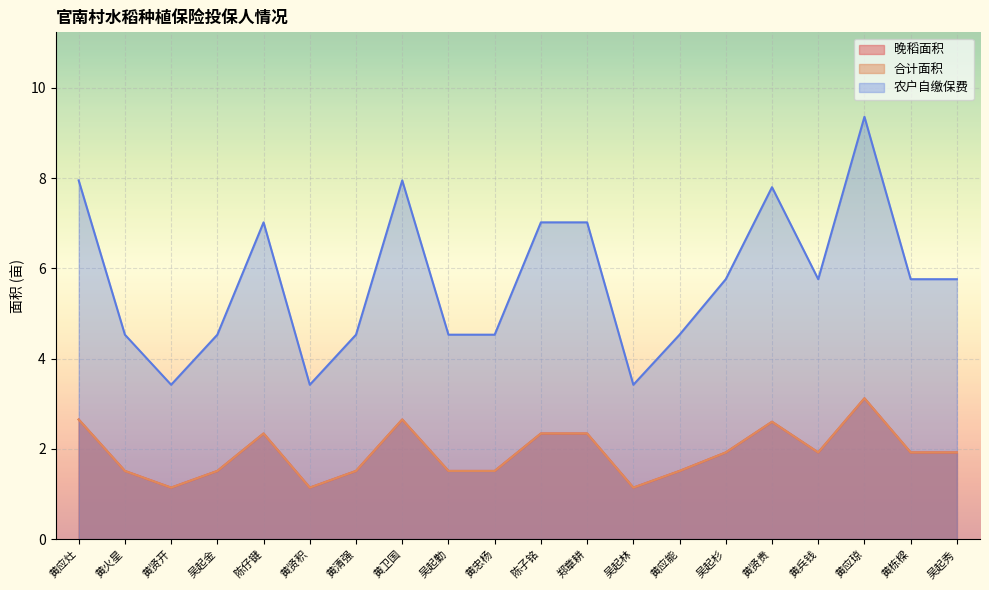

The 晚稻面积 series shows 0.5 at 黄栋樑. True or false?

False